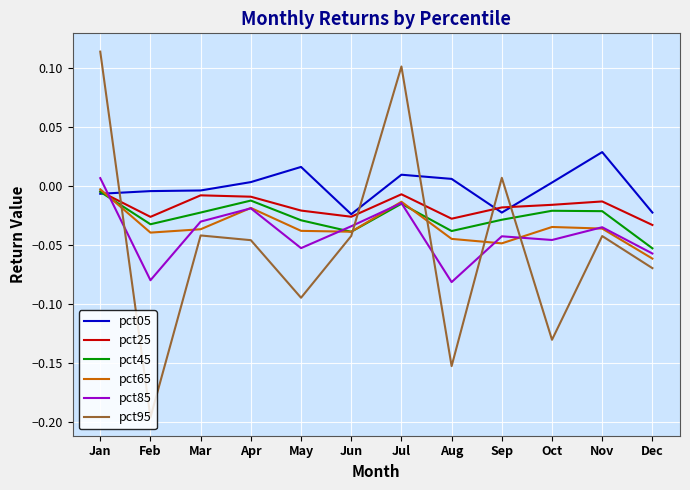

Which category has the highest value in the pct85 series?

Jan